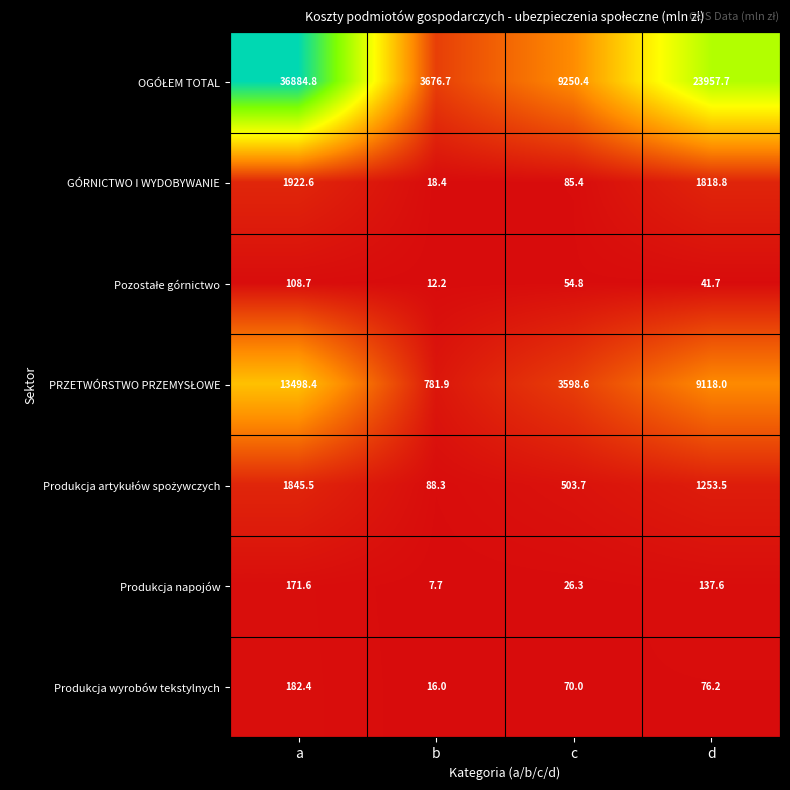

The Produkcja napojów series shows 171.6 at a. True or false?

True